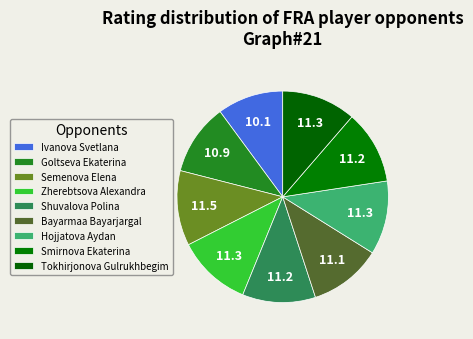

What is the largest slice in the pie chart?

Semenova Elena